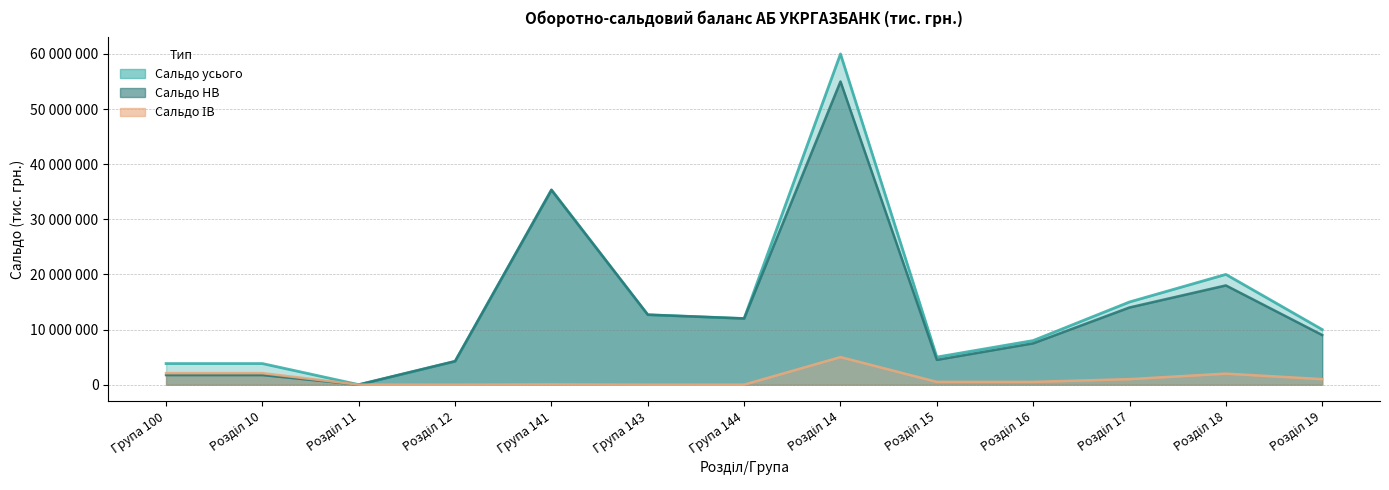

The Сальдо НВ series shows 46151591 at Група 141. True or false?

False